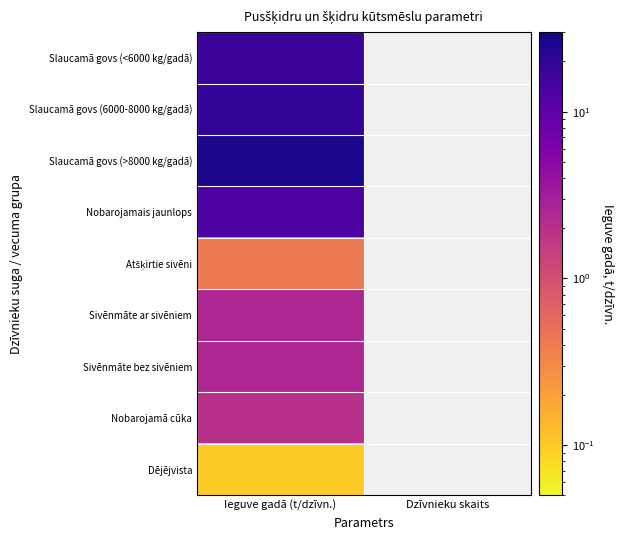

At which label does Slaucamā govs (6000-8000 kg/gadā) reach its peak?

Ieguve gadā (t/dzīvn.)